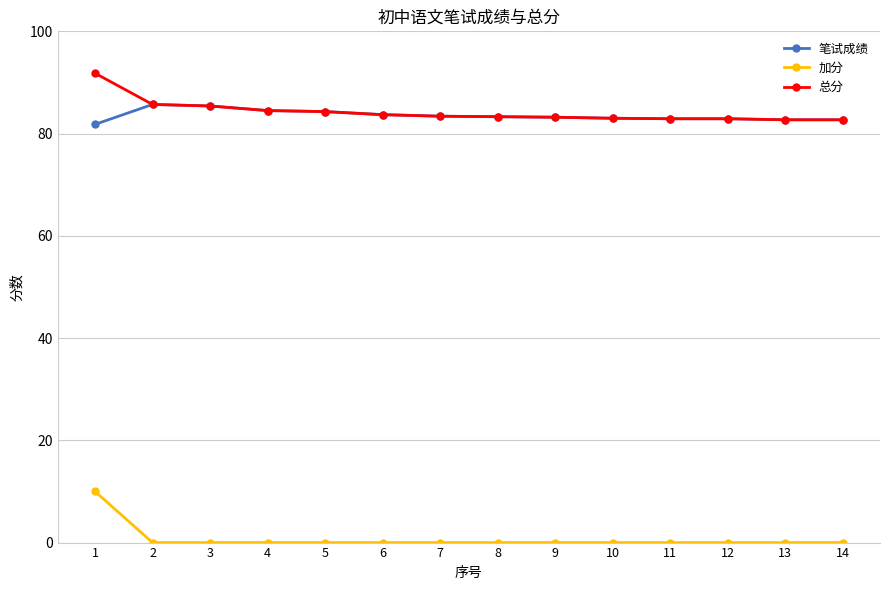

What is the difference between the highest and lowest values at 1?

81.8